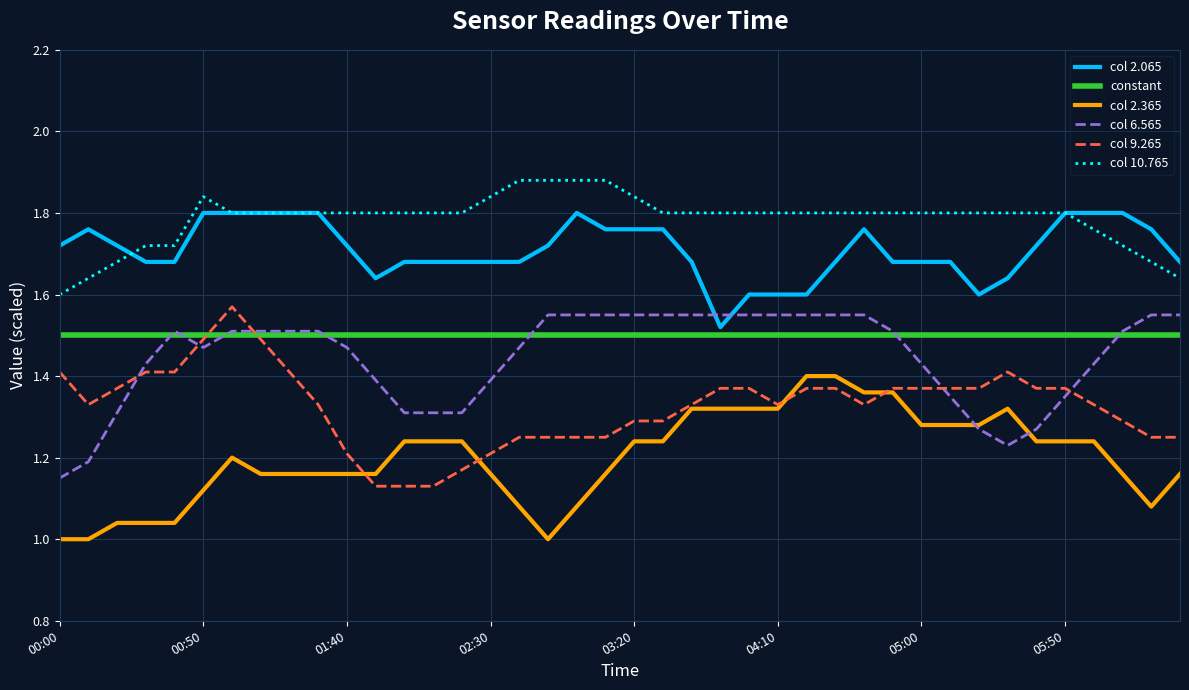

True or false: col 2.065 and col 9.265 cross at least once.

False